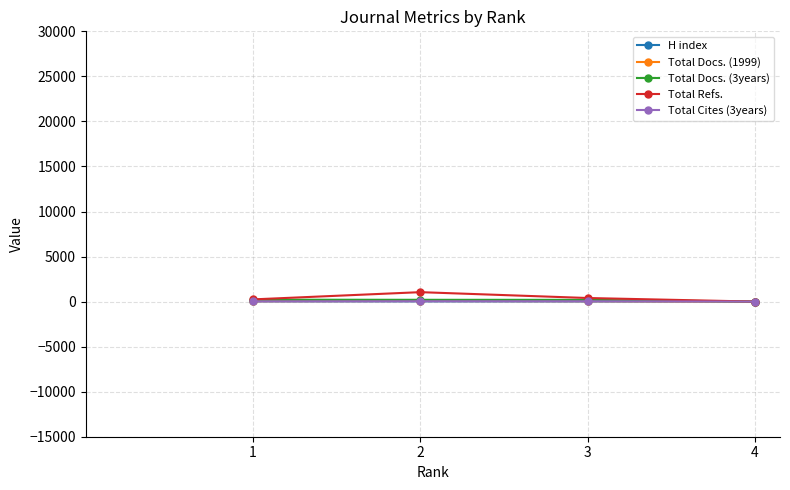

How many data points does each series have?

4